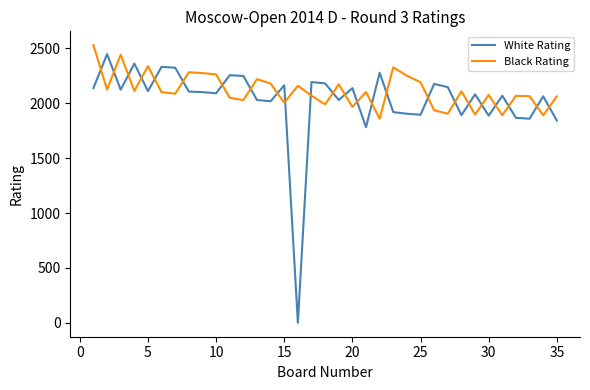

List the series in order of their overall mean, highest first.

Black Rating, White Rating